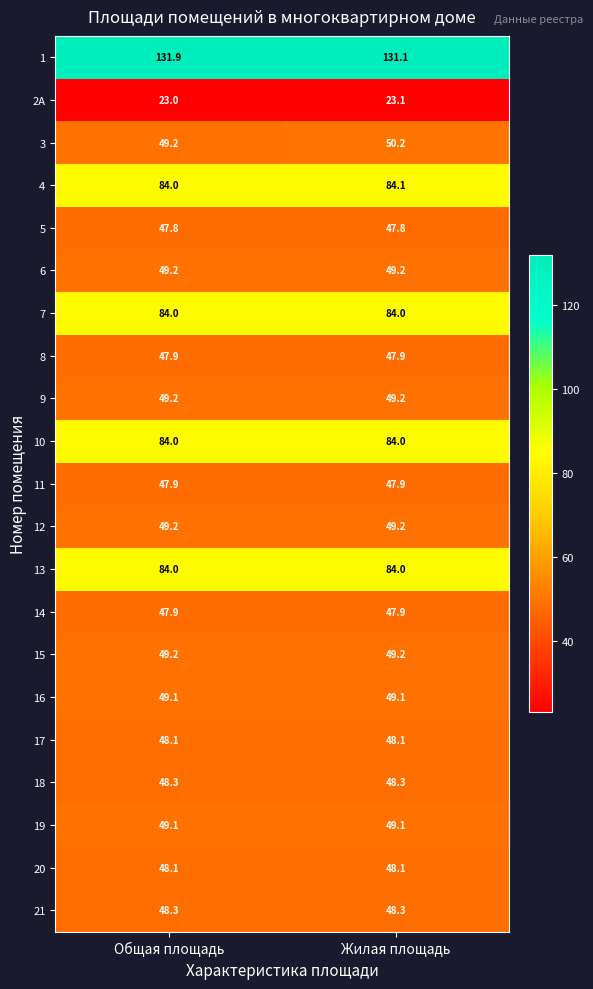

How many distinct data groups are displayed?

21